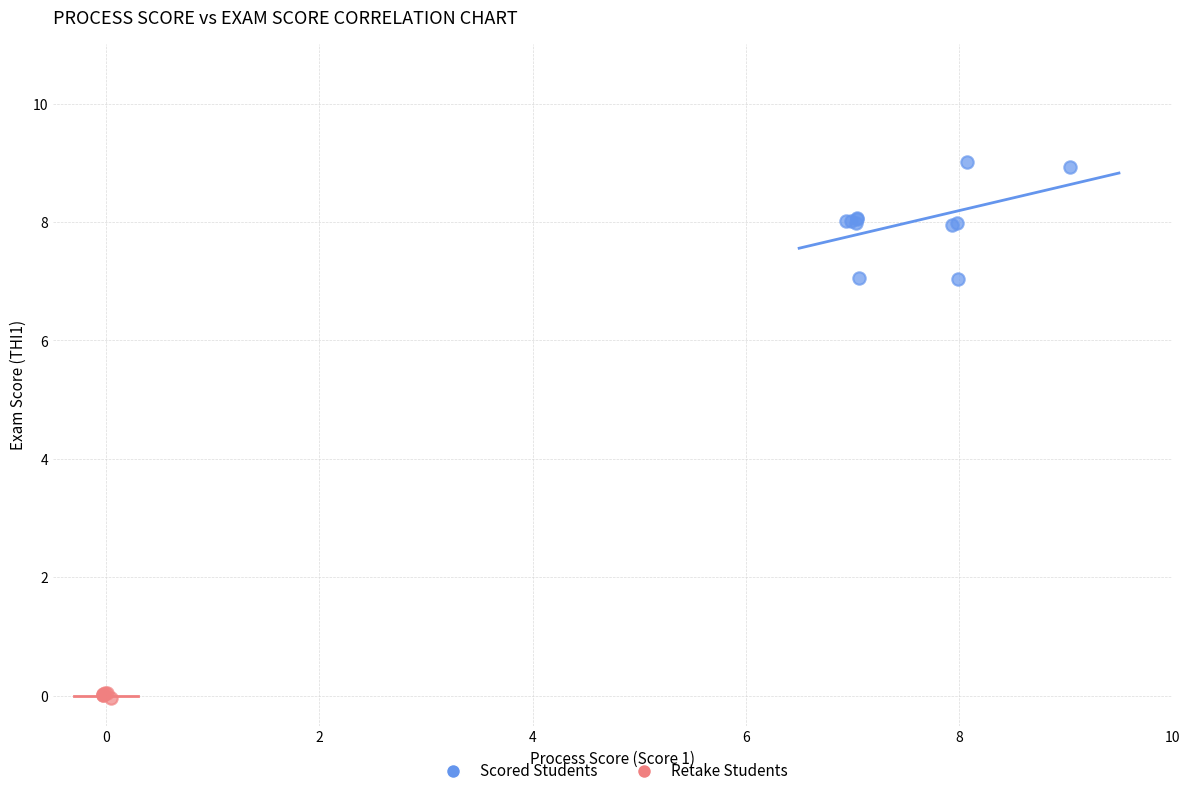

Which series contains the lowest Y value?

Retake Students